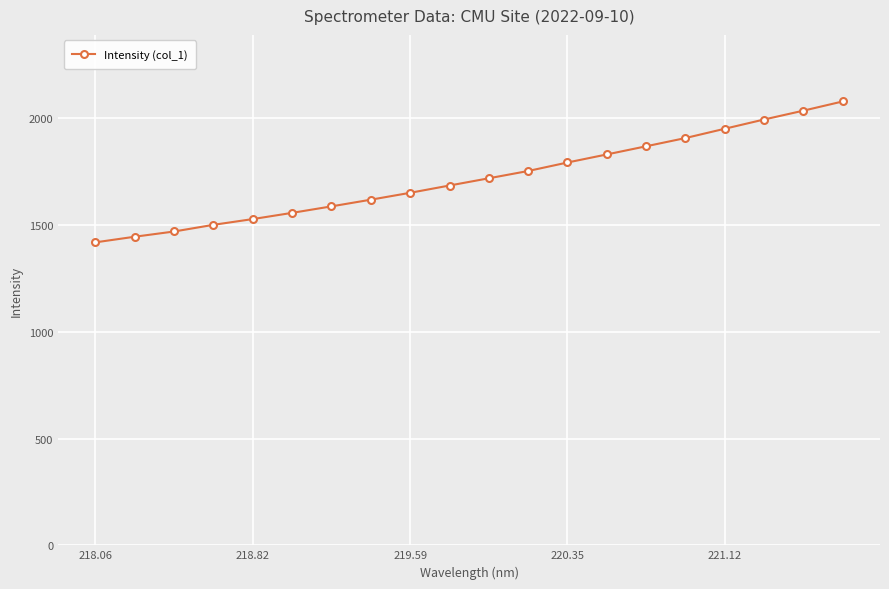

Reading left to right, list all the values displayed in this chart.

1419.2	1445.6	1470.0	1501.3	1528.3	1557.4	1587.8	1619.1	1651.3	1685.4	1719.3	1753.5	1793.2	1831.0	1869.2	1907.8	1951.3	1994.6	2036.0	2079.1